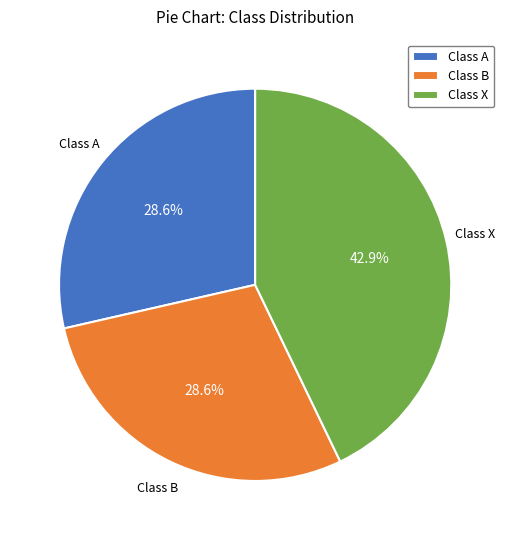

Which has a higher value, Class X or Class A?

Class X